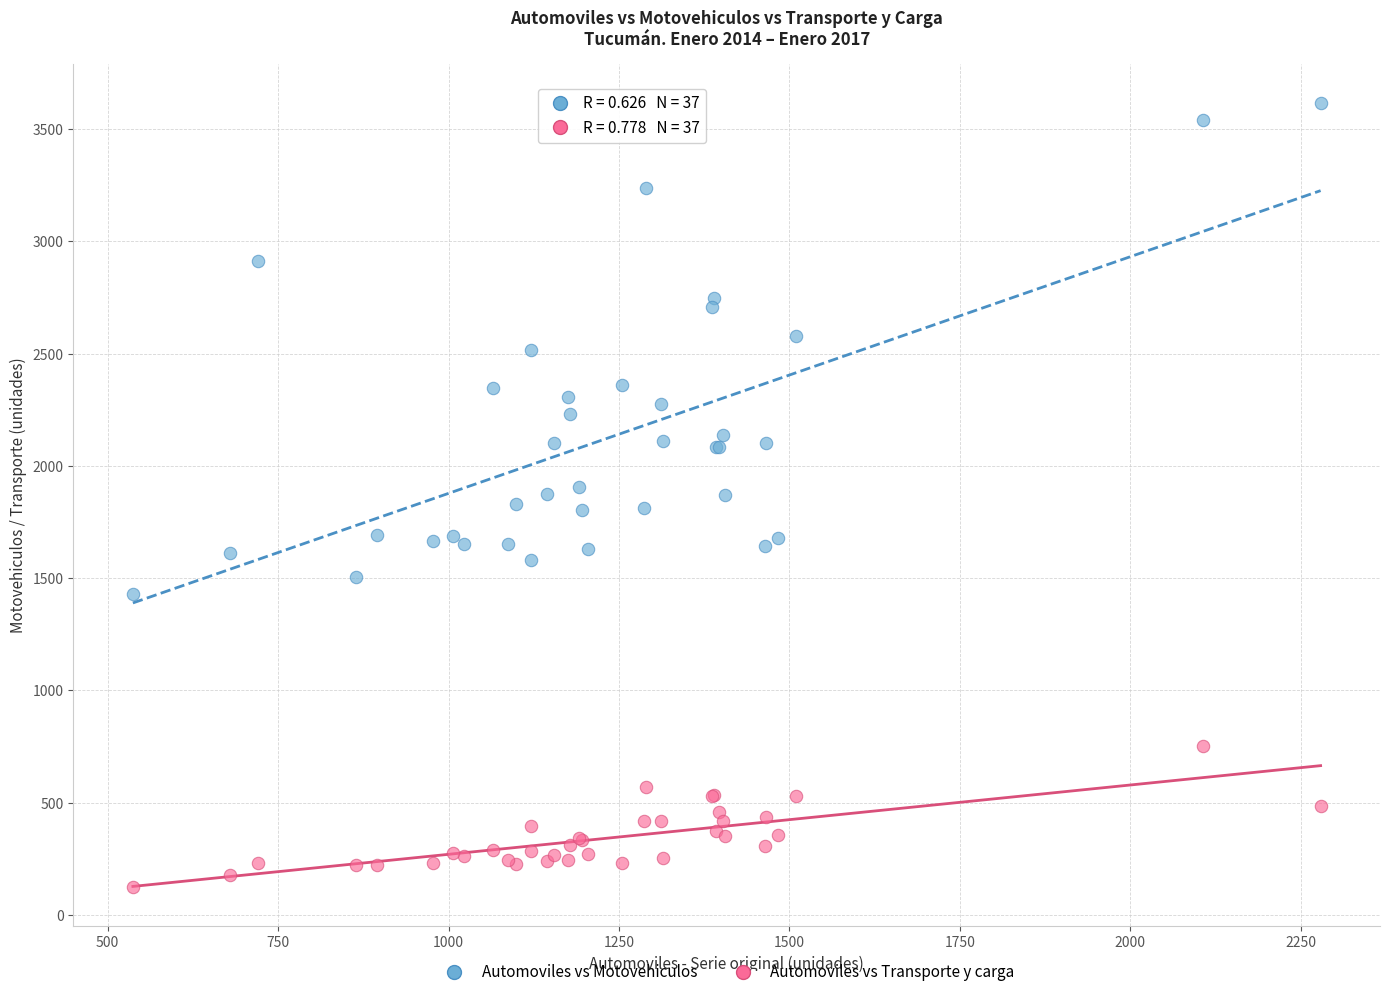

Which series contains the highest Y value?

Automoviles vs Motovehiculos